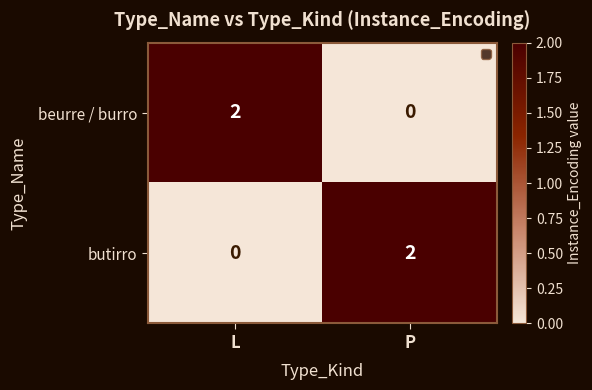

Is it true that beurre / burro equals 1 at P?

False